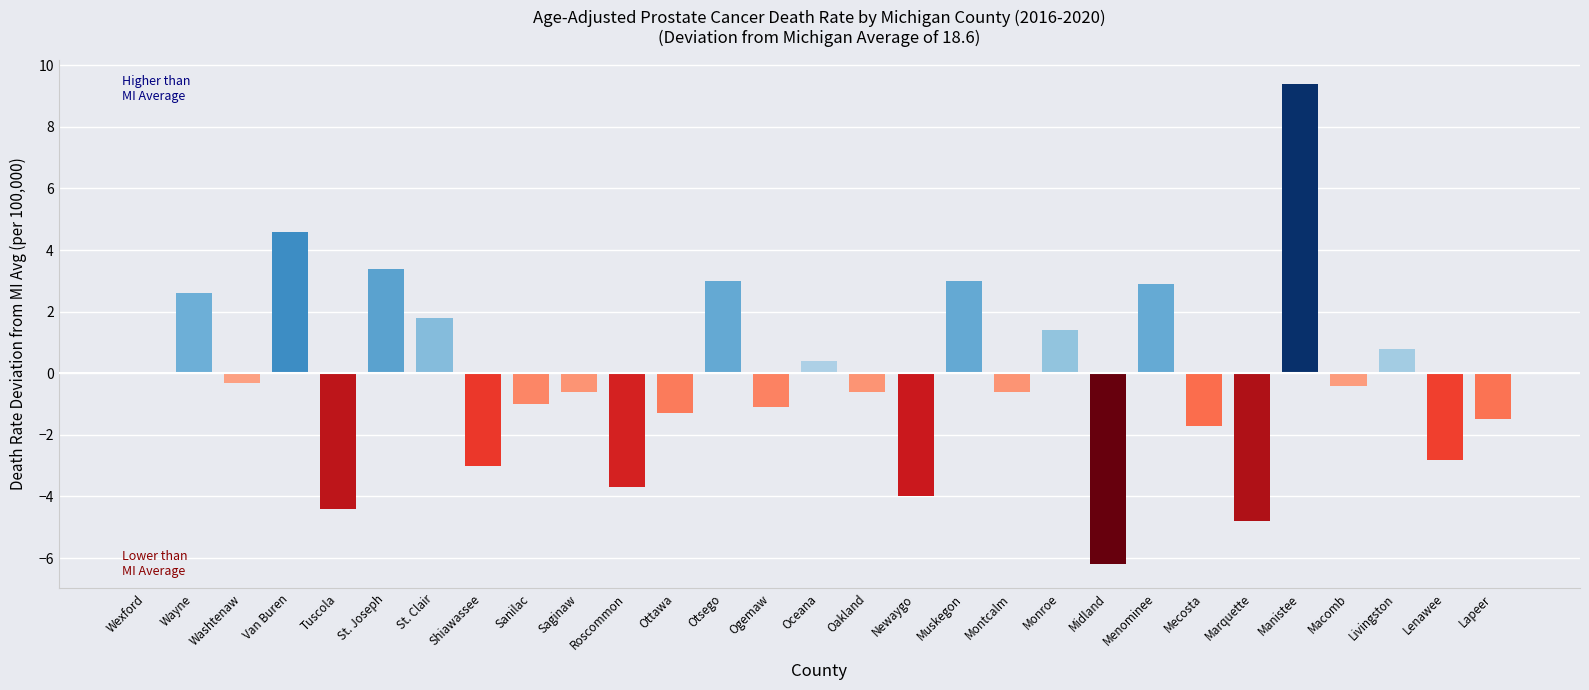

What is the difference between the values at Oakland and Ottawa?

0.7